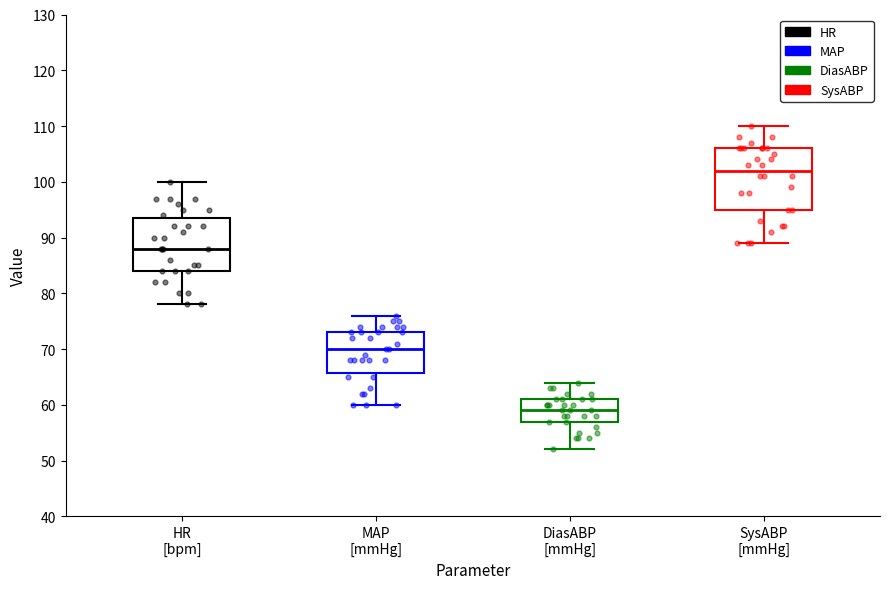

Which box is the tallest, from its lower edge to its upper edge?

SysABP [mmHg]